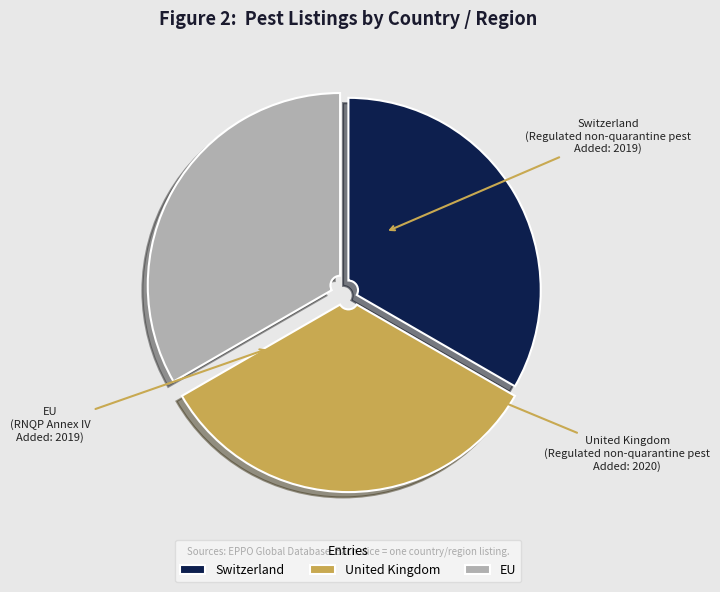

Is it true that United Kingdom is 46% of the pie?

False